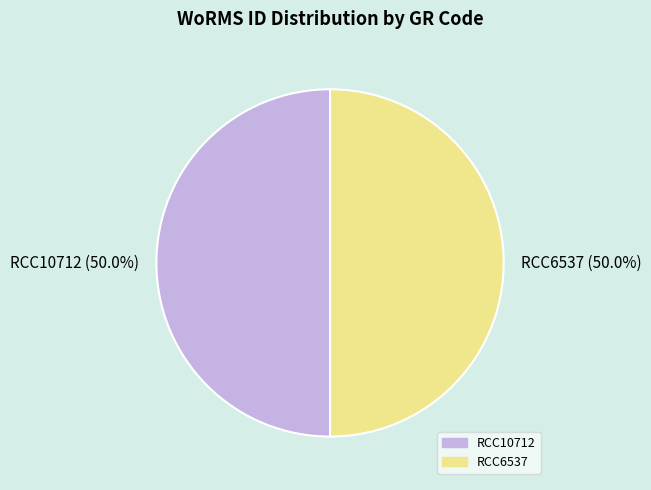

To the nearest percent, what is the average slice percentage?

50%